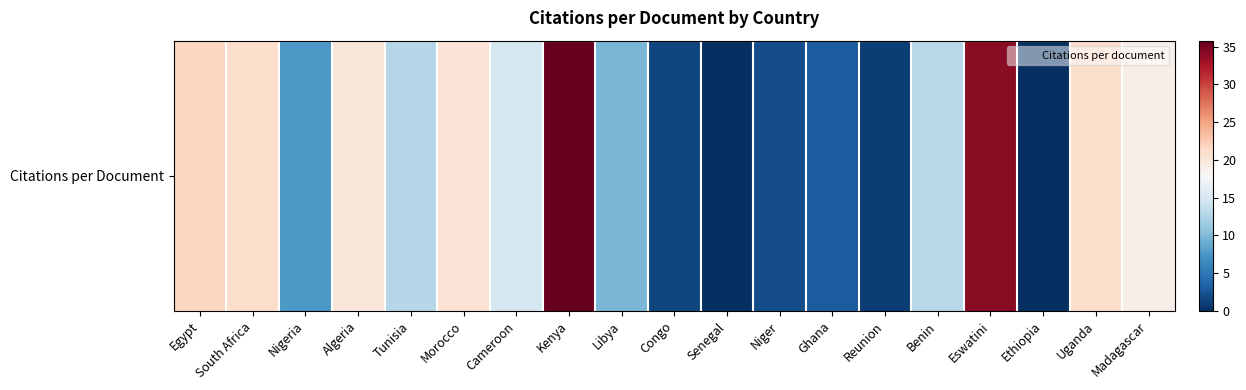

What is the average value?

13.6